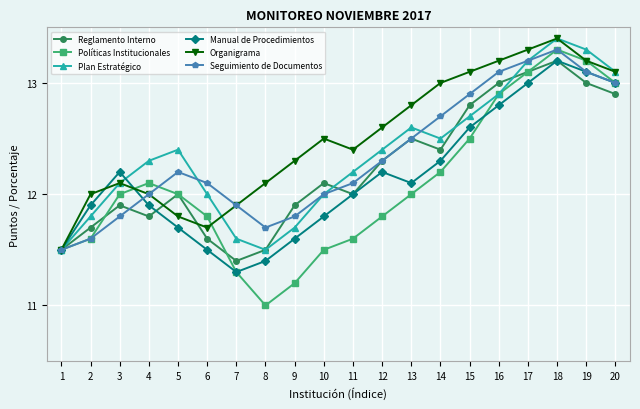

What is the value of the Seguimiento de Documentos point at the 20th from the left?

13.0